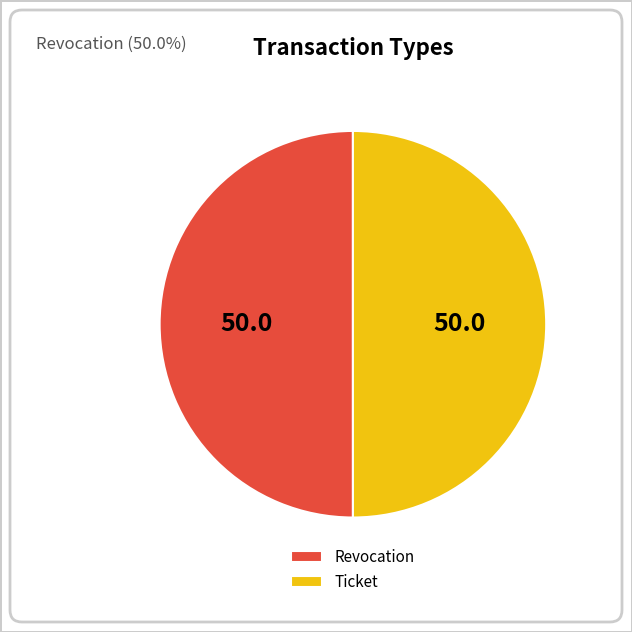

Do Revocation and Ticket together represent more than half of the pie?

Yes